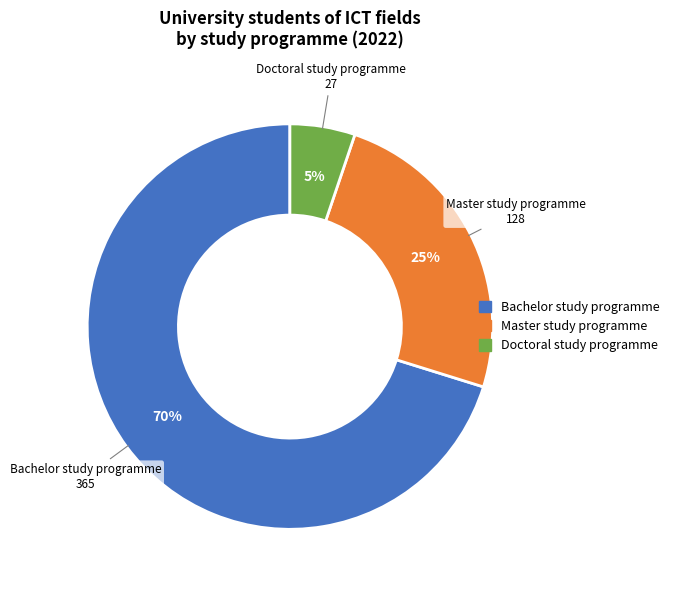

Is the sum of Doctoral study programme and Master study programme greater than half?

No